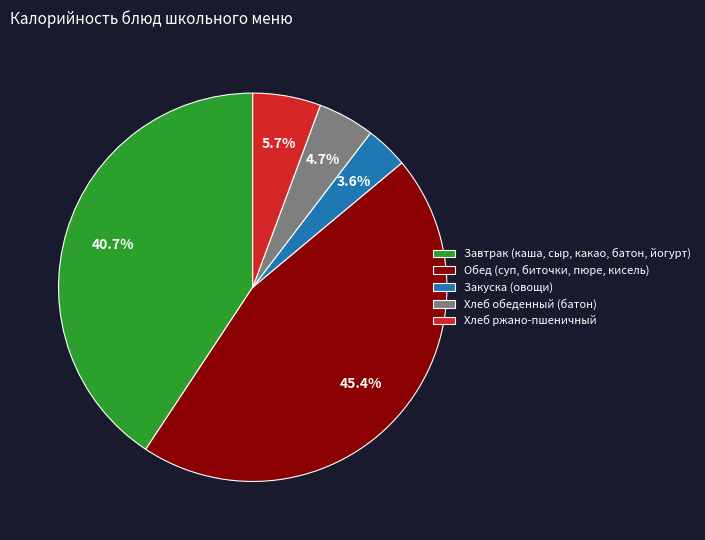

Which category has the biggest portion of the pie?

Обед (суп, биточки, пюре, кисель)